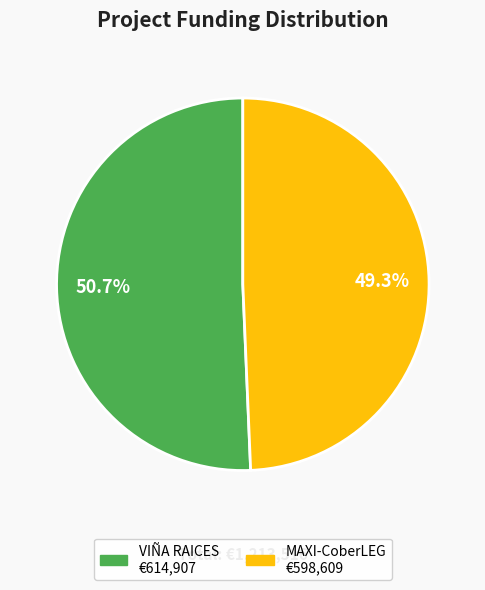

True or false: VIÑA RAICES accounts for 51% of the total.

True